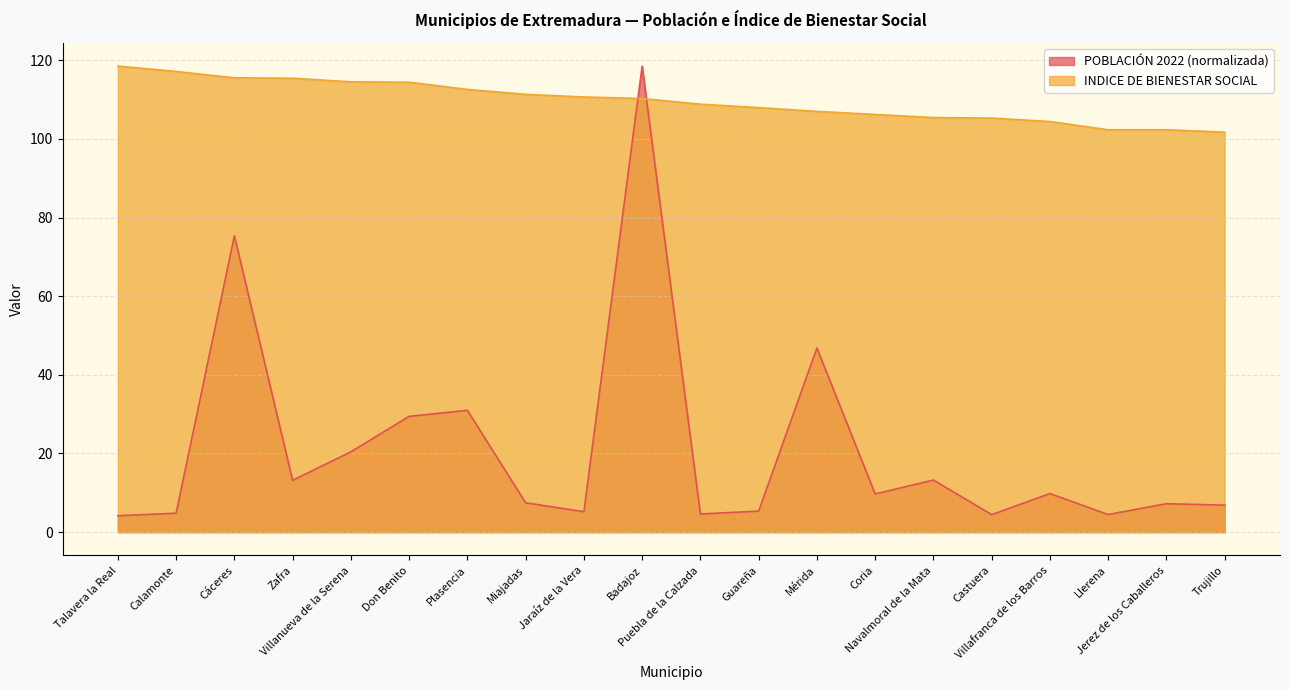

Is it true that POBLACIÓN 2022 equals 5.5 at Talavera la Real?

False